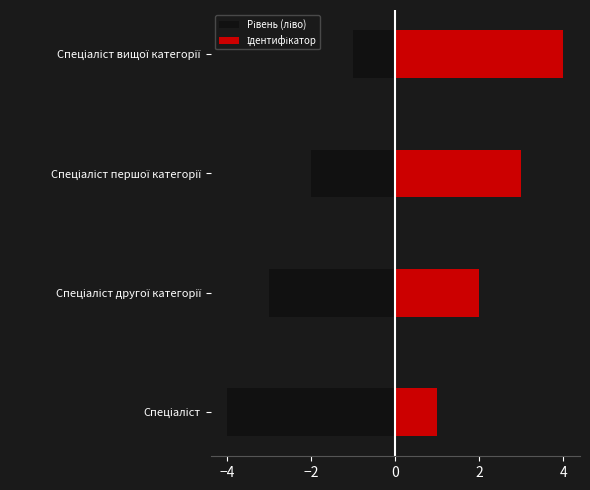

What is the total value across all series at Спеціаліст вищої категорії?

3